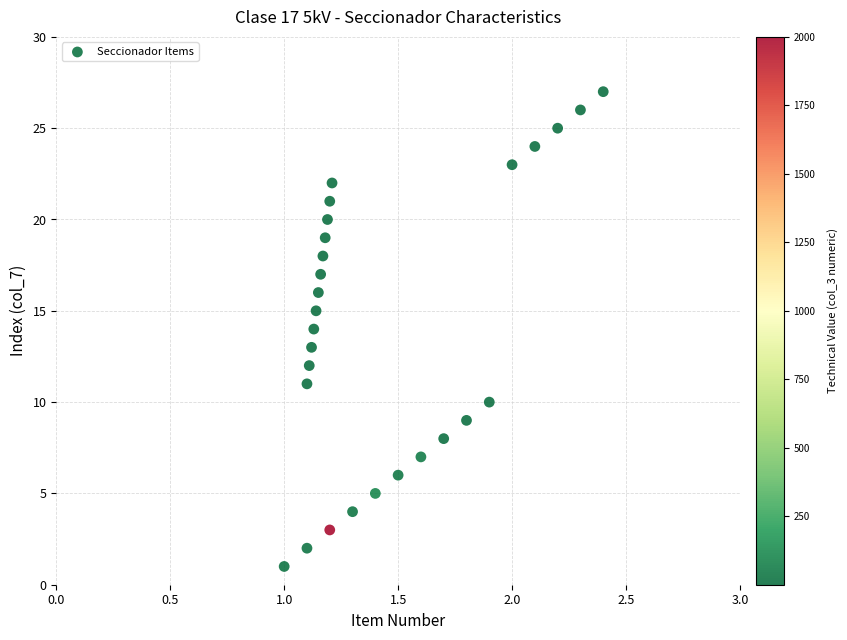

What is the range of Y values (max minus min)?

26